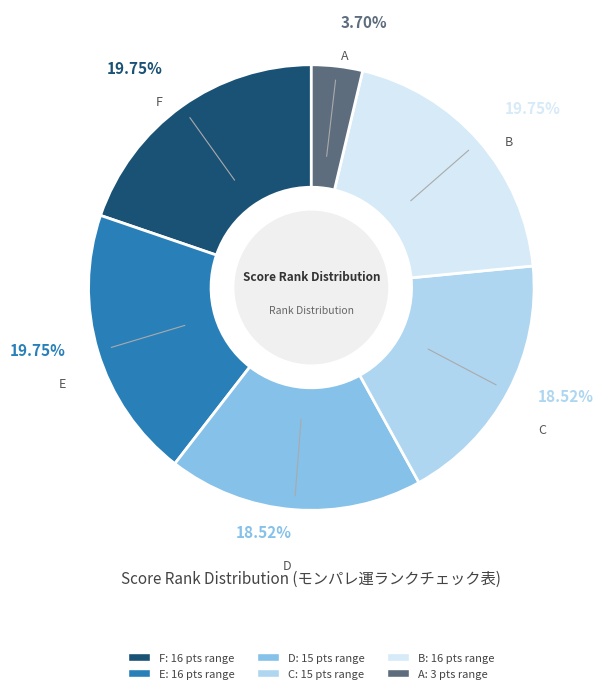

Is the sum of C and B greater than half?

No